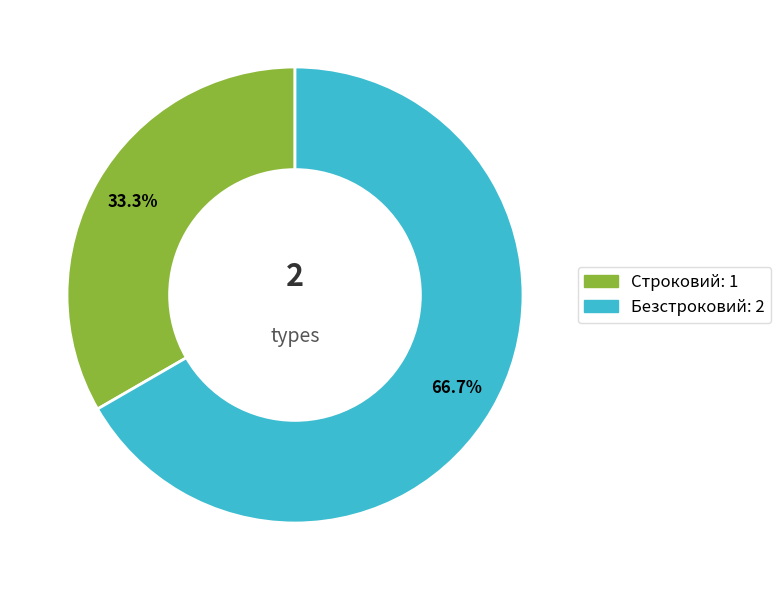

To the nearest percent, what percentage of the pie is Строковий?

33%